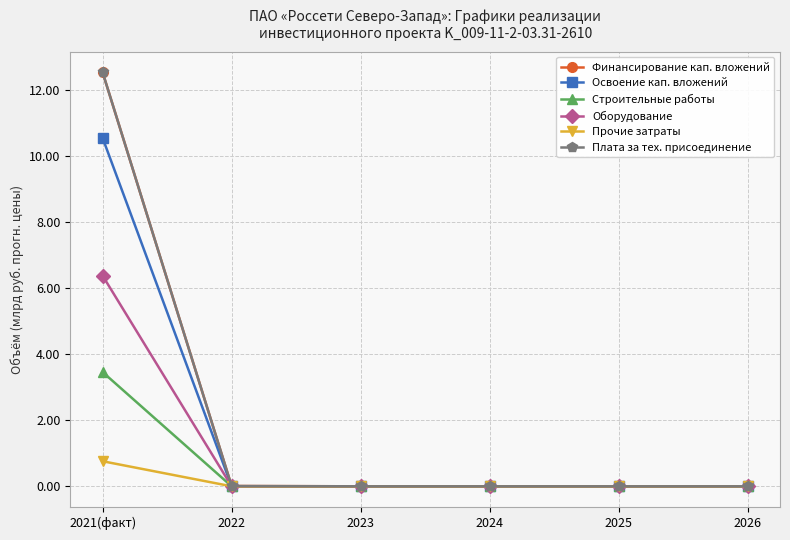

Is this an area chart (filled region under the line)?

No